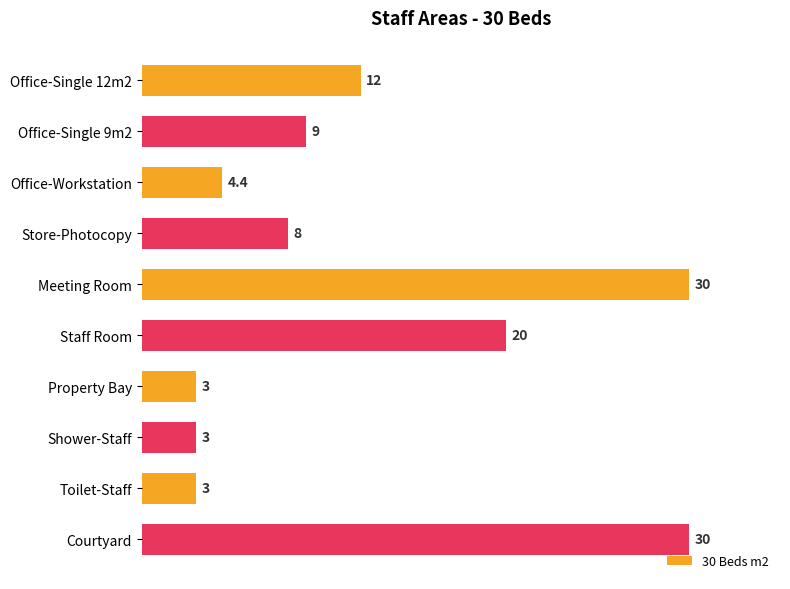

What is the sum of the values at Staff Room and Office-Single 9m2?

29.0